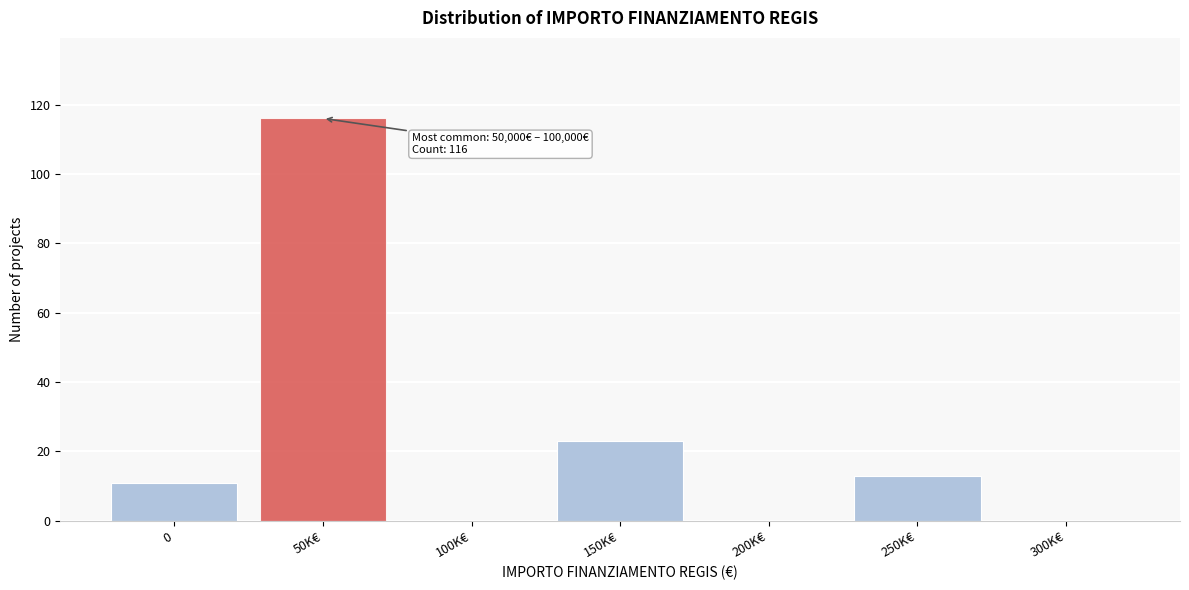

Reading left to right, extract all data points from this chart.

0=11	50K€=116	100K€=0	150K€=23	200K€=0	250K€=13	300K€=0